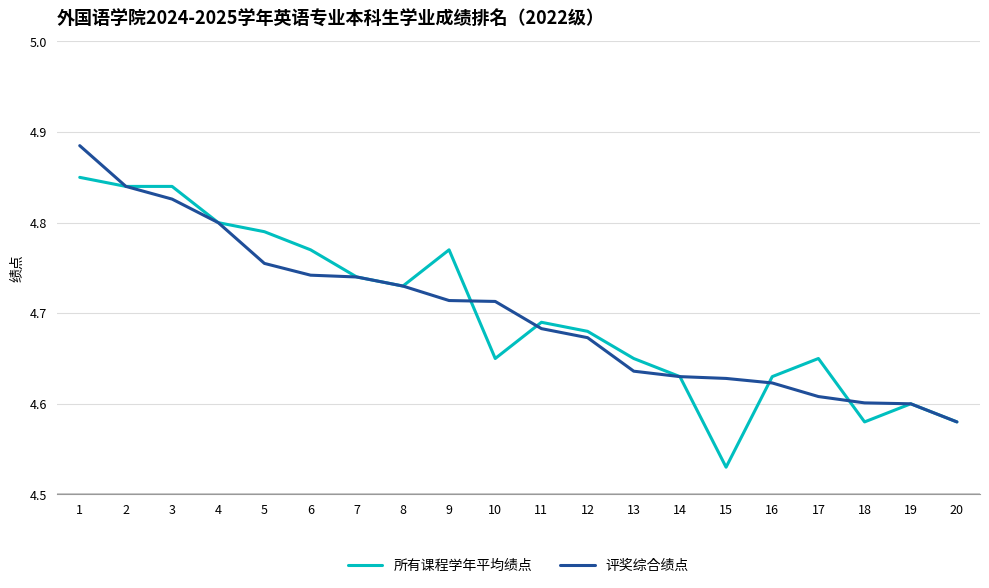

Which label corresponds to the largest value in the chart?

1